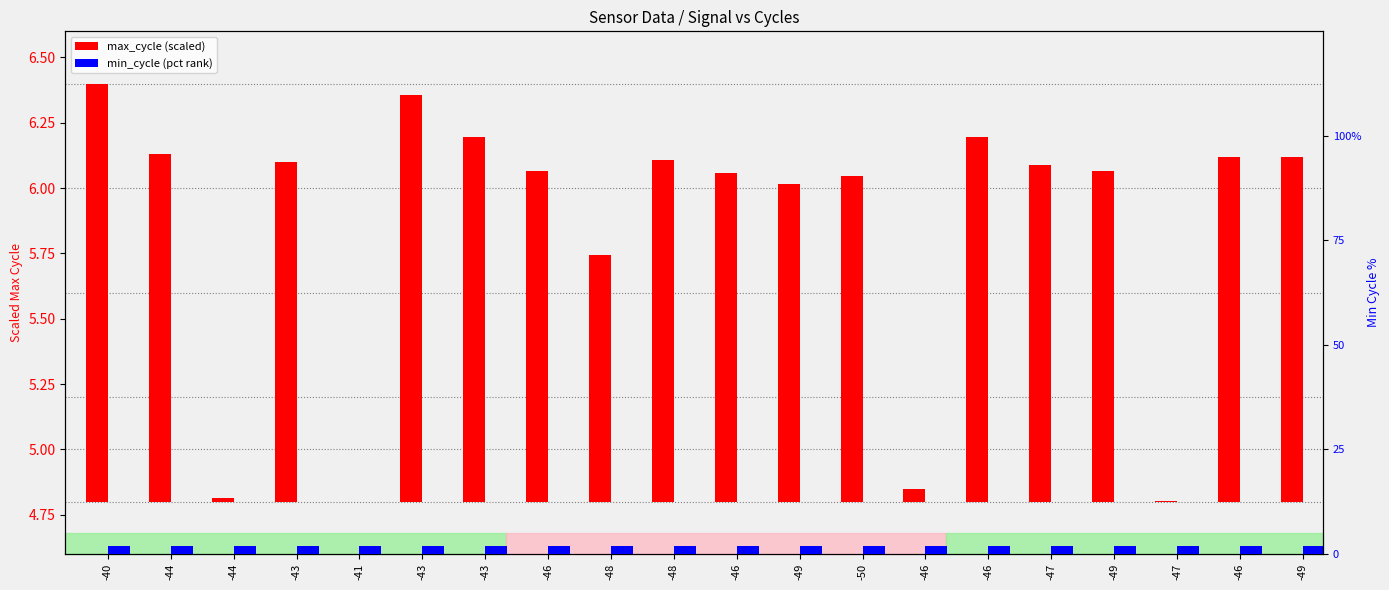

Which series changed the most between -47 and -46?

max_cycle (scaled)